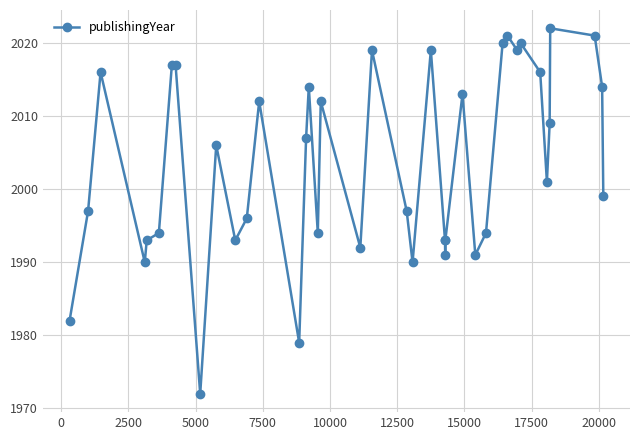

What is the value of the 40th point from the left?

1999